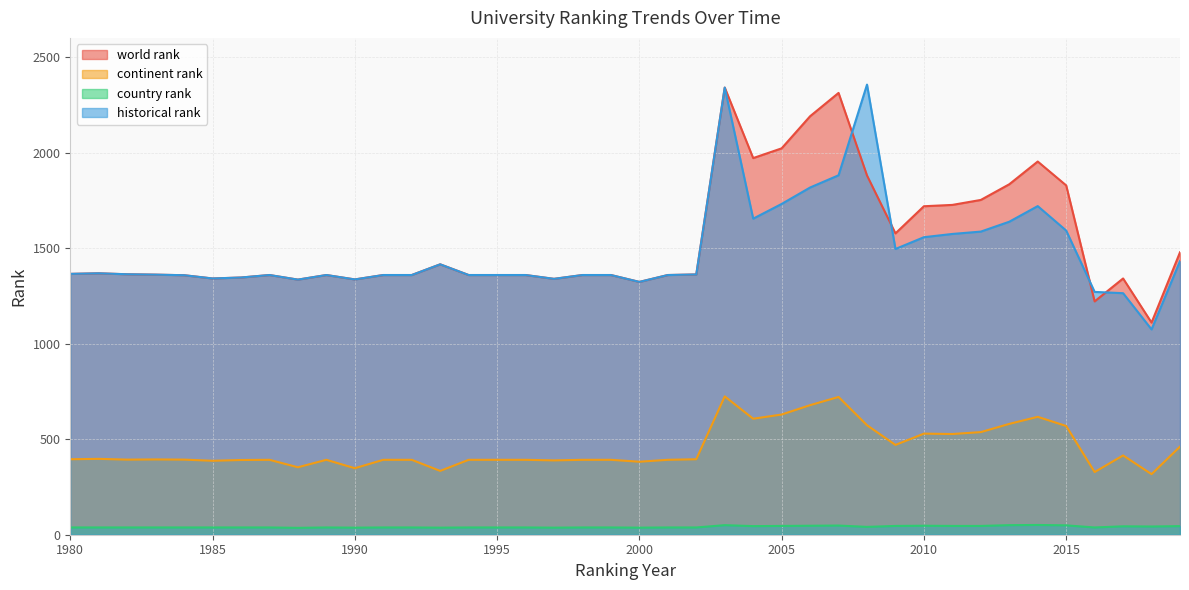

How many categories are shown in the chart?

40